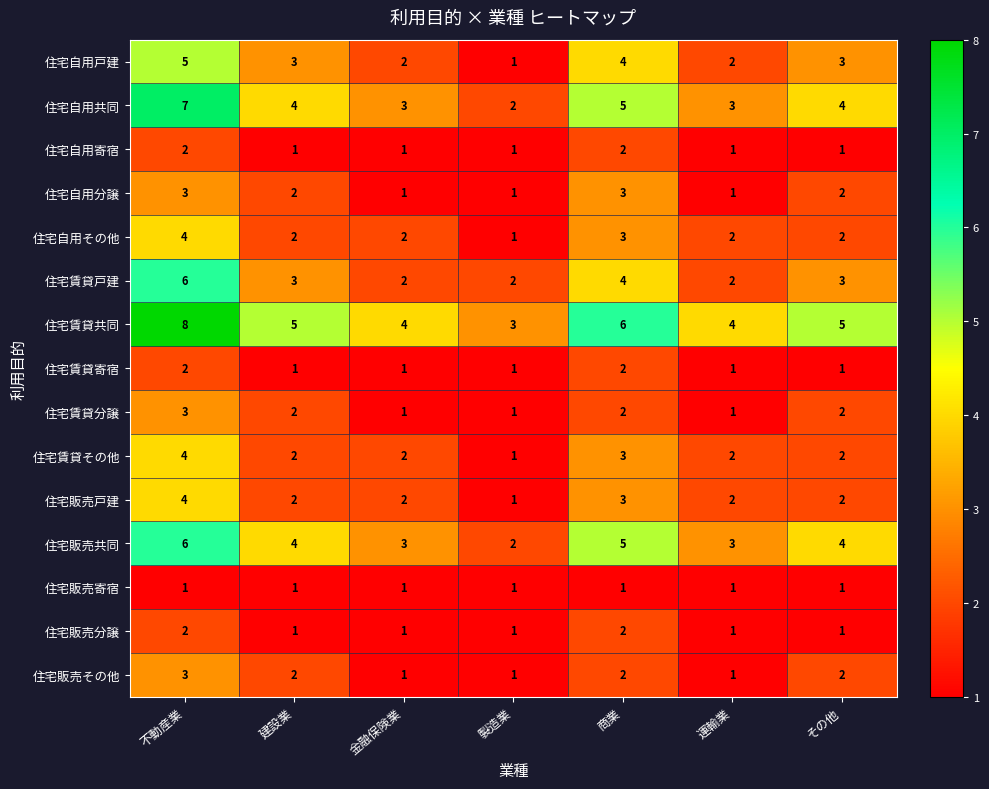

Which series has the largest total across all categories?

住宅賃貸共同